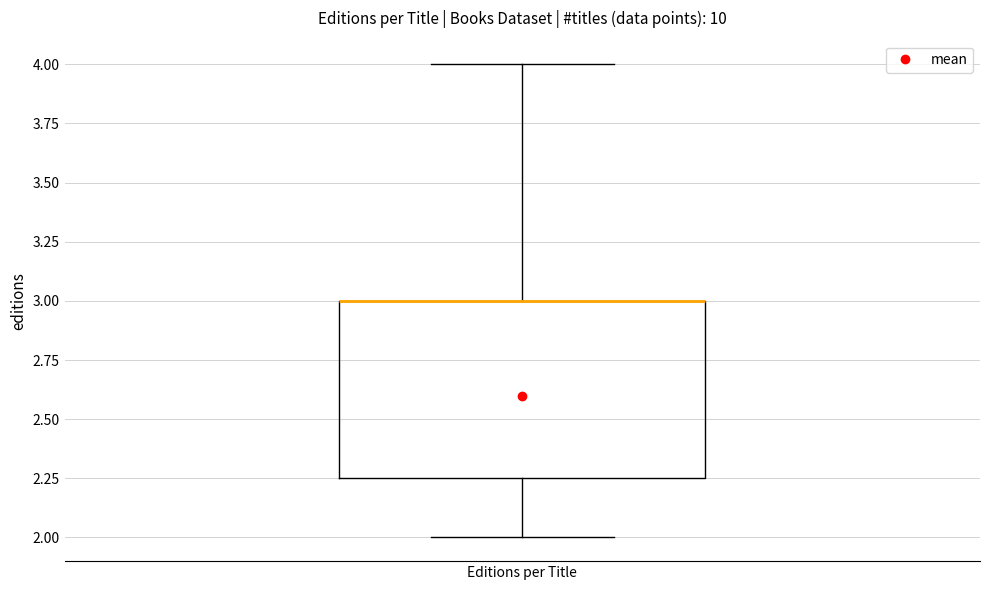

Transcribe this box plot: give where the median line is, the range the box spans, and where the two whiskers end, as read against the y-axis. The values are not printed on the chart, so give them approximately, as read against the axis.

median 3.00 (drawn on the box's upper edge), box 2.25 to 3.00, whiskers 2.00 to 4.00